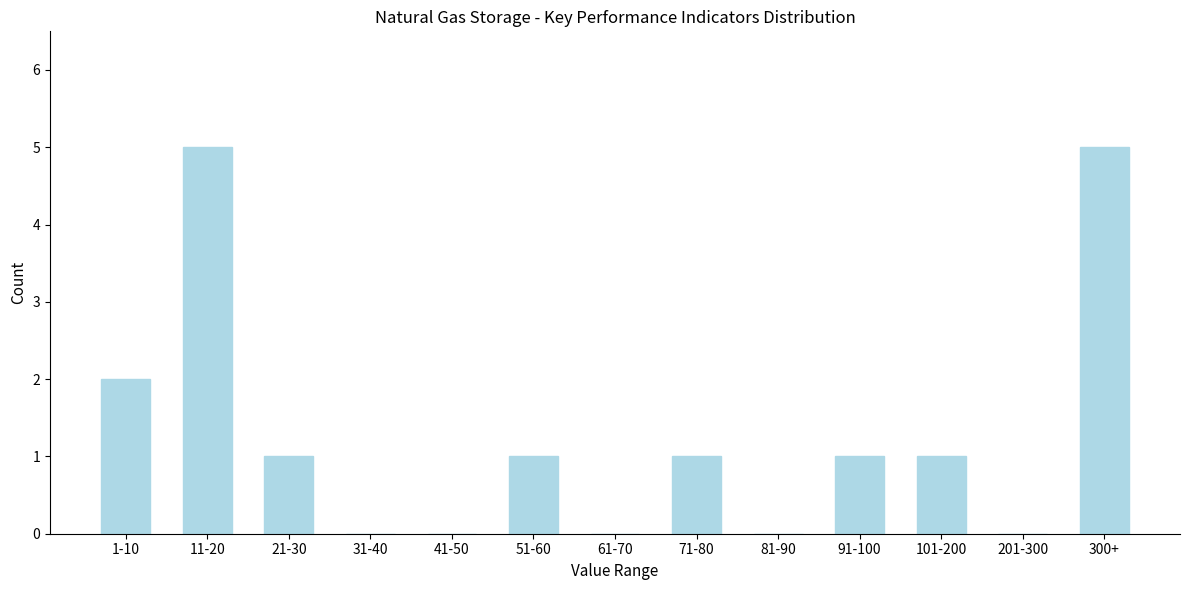

Reading left to right, extract all data points from this chart.

1-10=2	11-20=5	21-30=1	31-40=0	41-50=0	51-60=1	61-70=0	71-80=1	81-90=0	91-100=1	101-200=1	201-300=0	300+=5